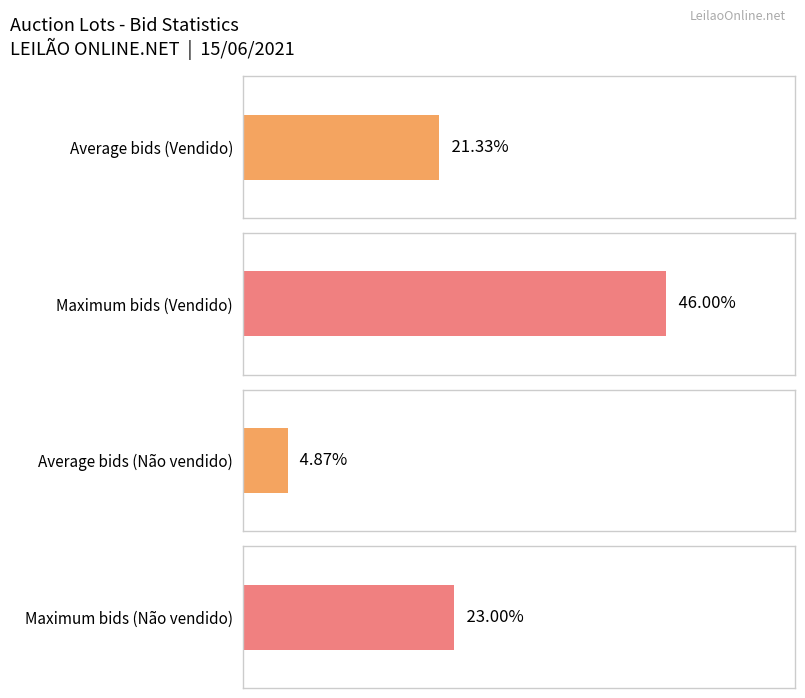

Are the bars horizontal?

Yes